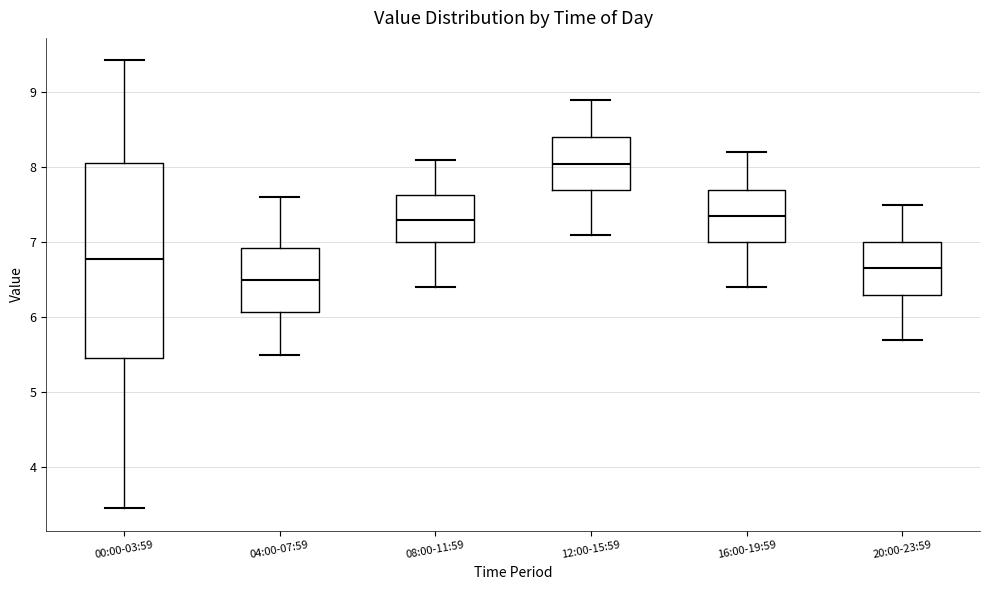

Where is the upper edge of the box for 16:00-19:59 on the y-axis? The values are not printed on the chart, so give them approximately, as read against the axis.

7.7